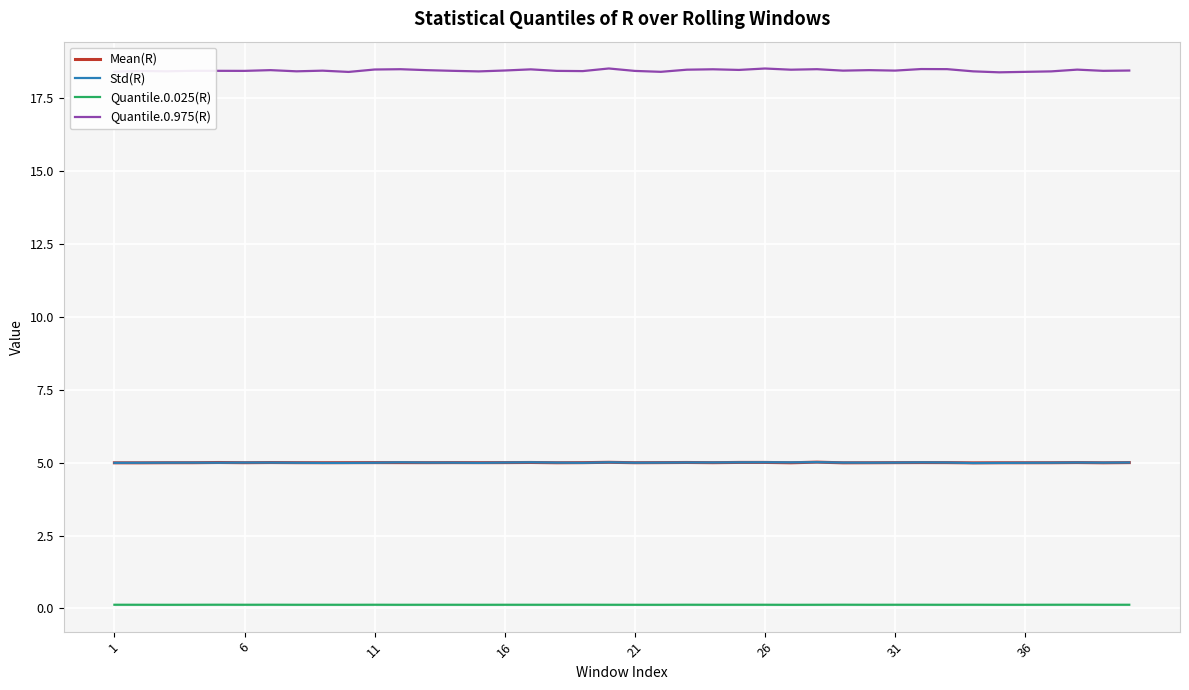

Which series has the largest range (max minus min)?

Quantile.0.975(R)